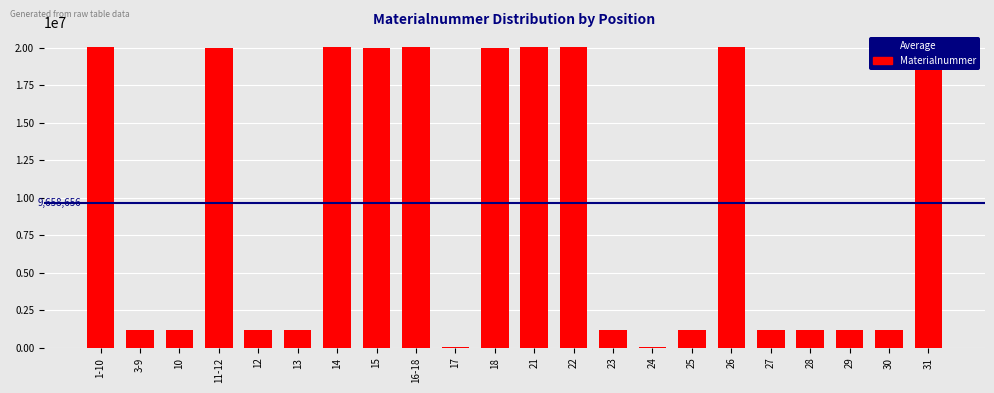

Between 1-10 and 12, which is larger?

1-10